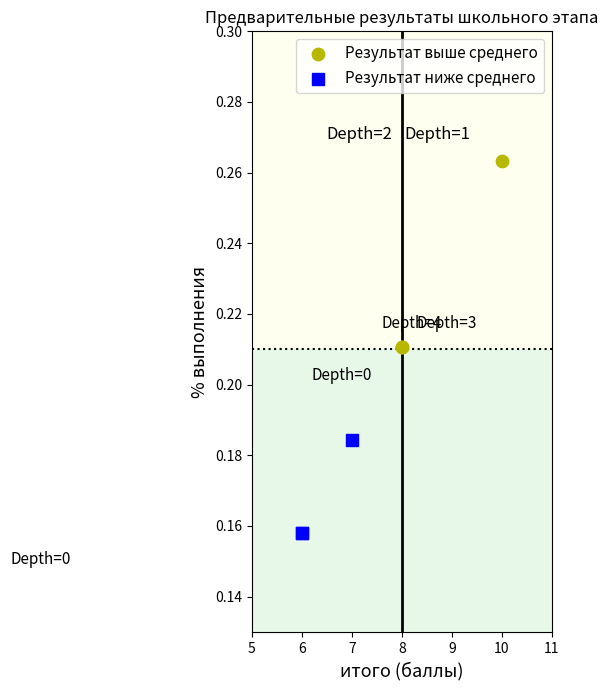

Which series contains the lowest Y value?

Результат ниже среднего